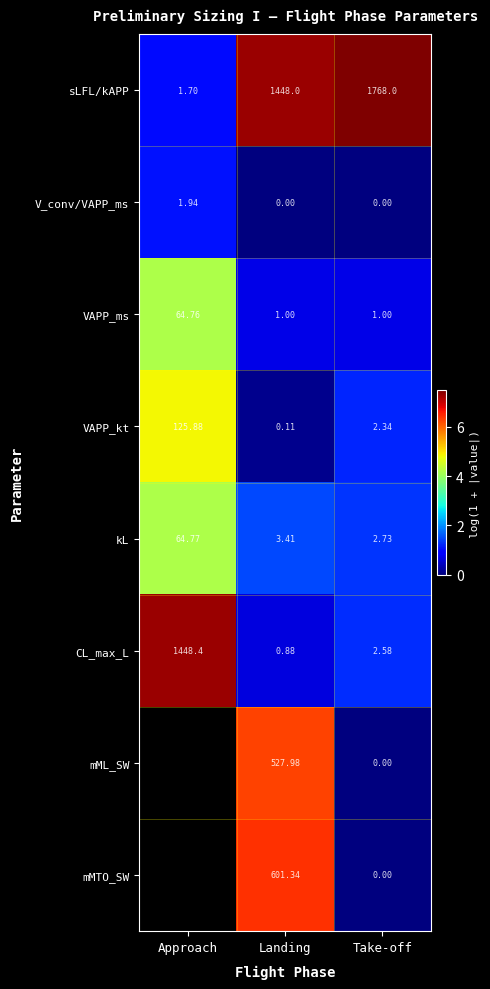

Is the value of VAPP_kt at Take-off greater than the value of CL_max_L at Approach?

No